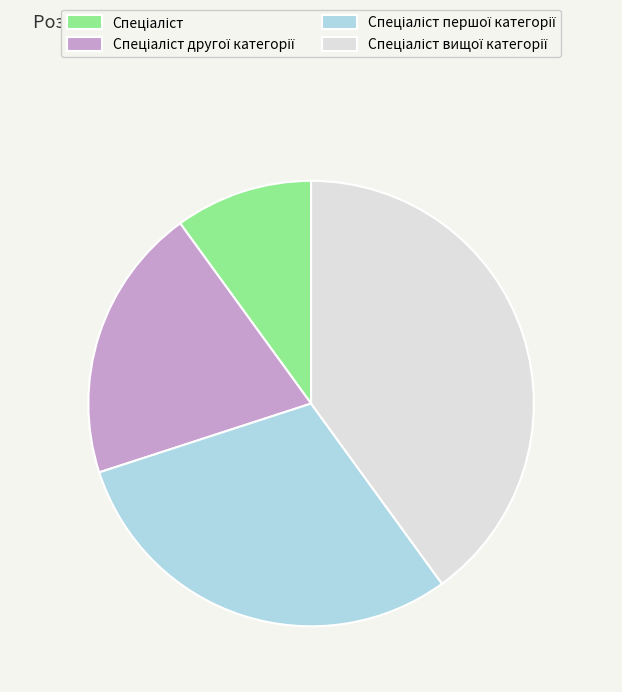

Is there any slice that represents more than half of the pie?

No